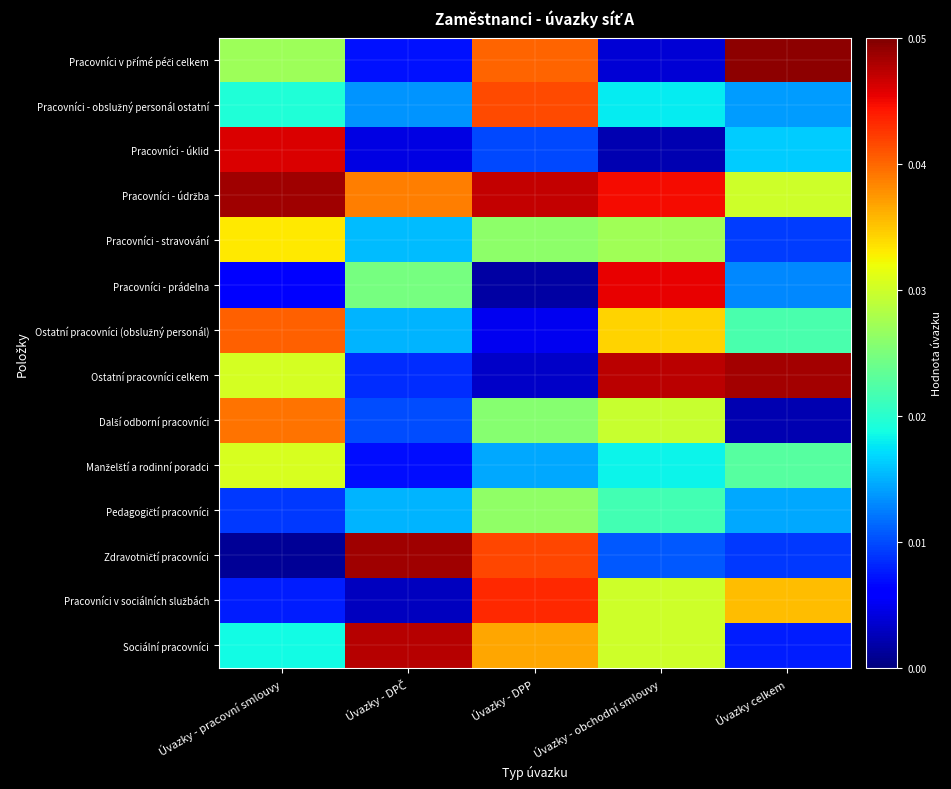

Which category has the highest value across all series?

Úvazky celkem